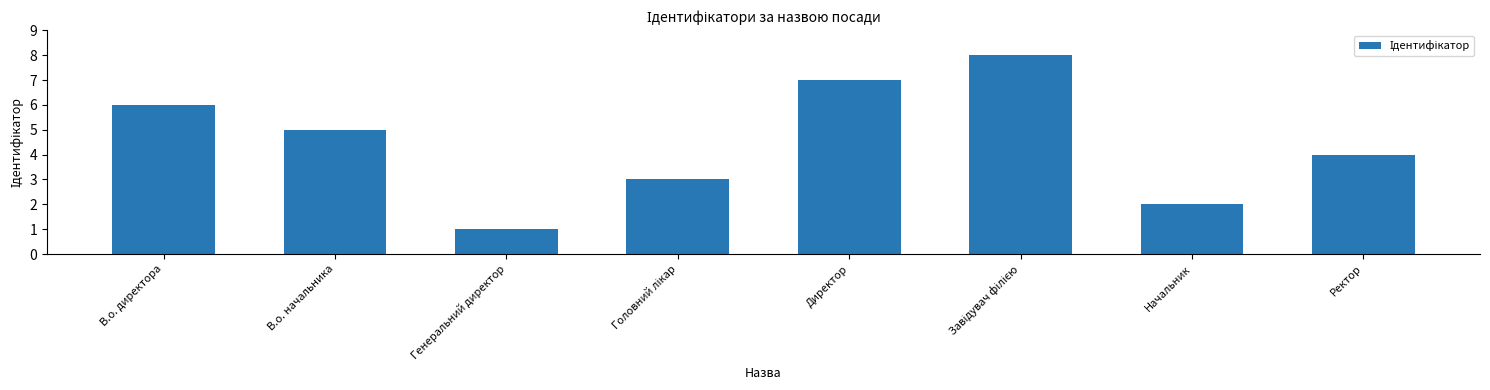

What is the greatest value displayed?

8